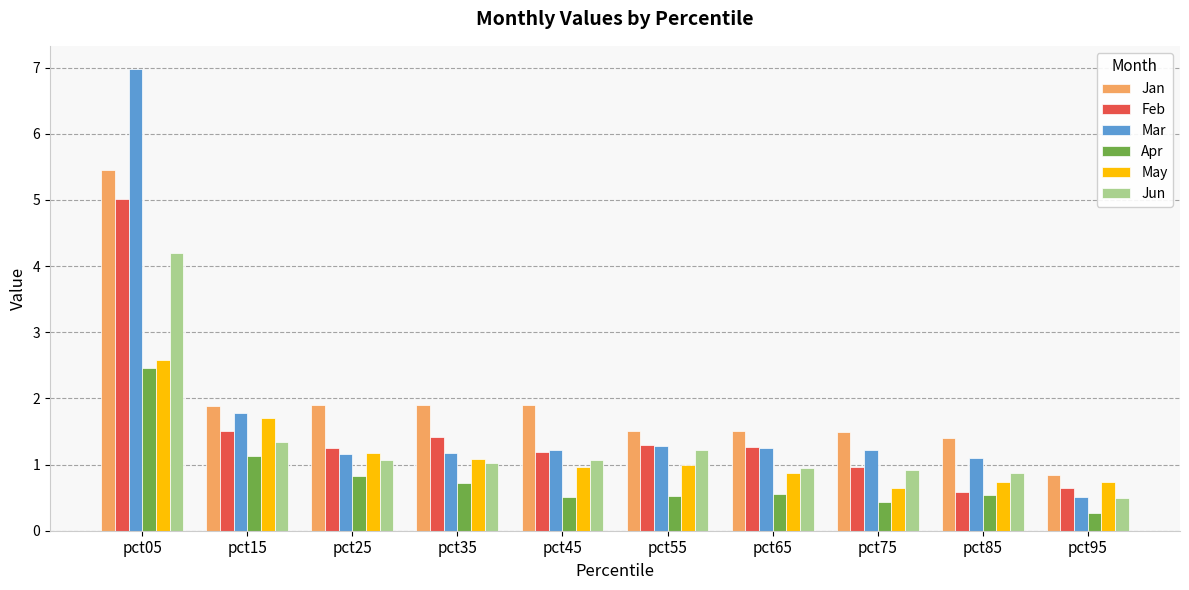

Is the value of May at pct15 greater than the value of Feb at pct85?

Yes